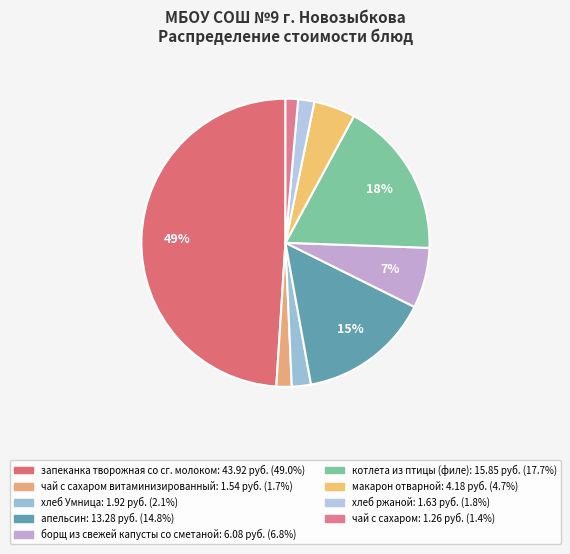

How many slices are in this pie chart?

9